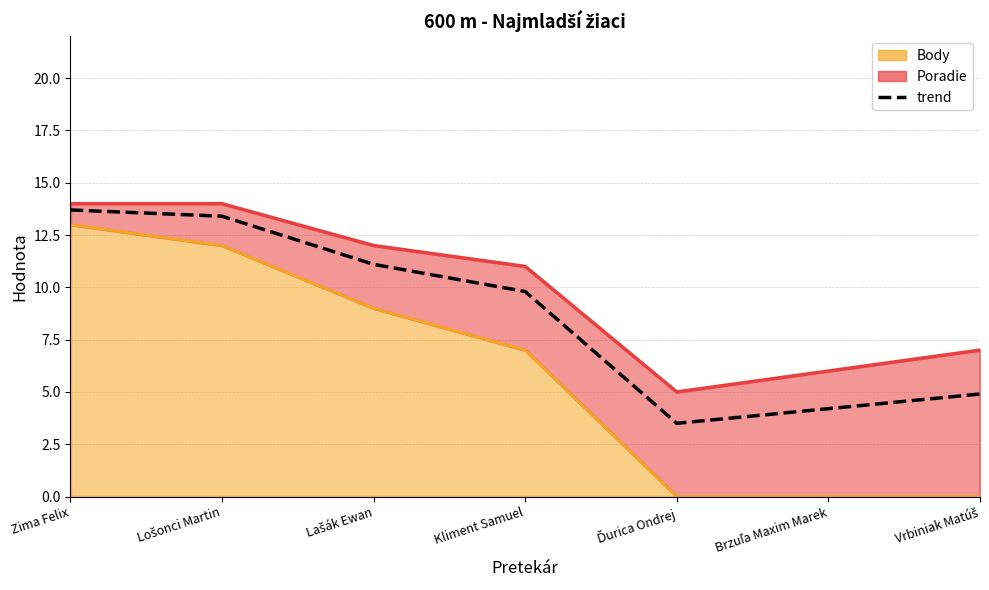

What is the value of the 6th point from the left?

4.2